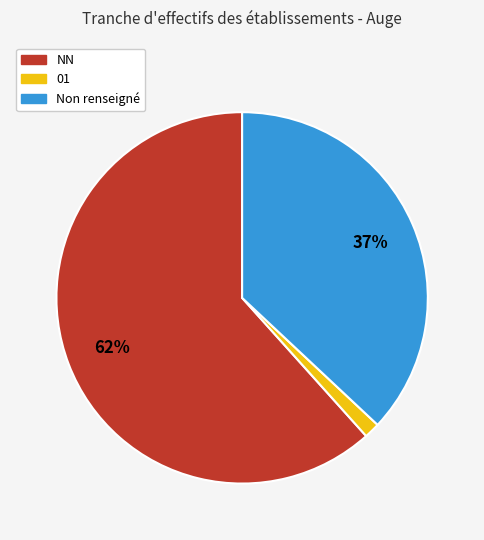

Do 01 and Non renseigné together represent more than half of the pie?

No